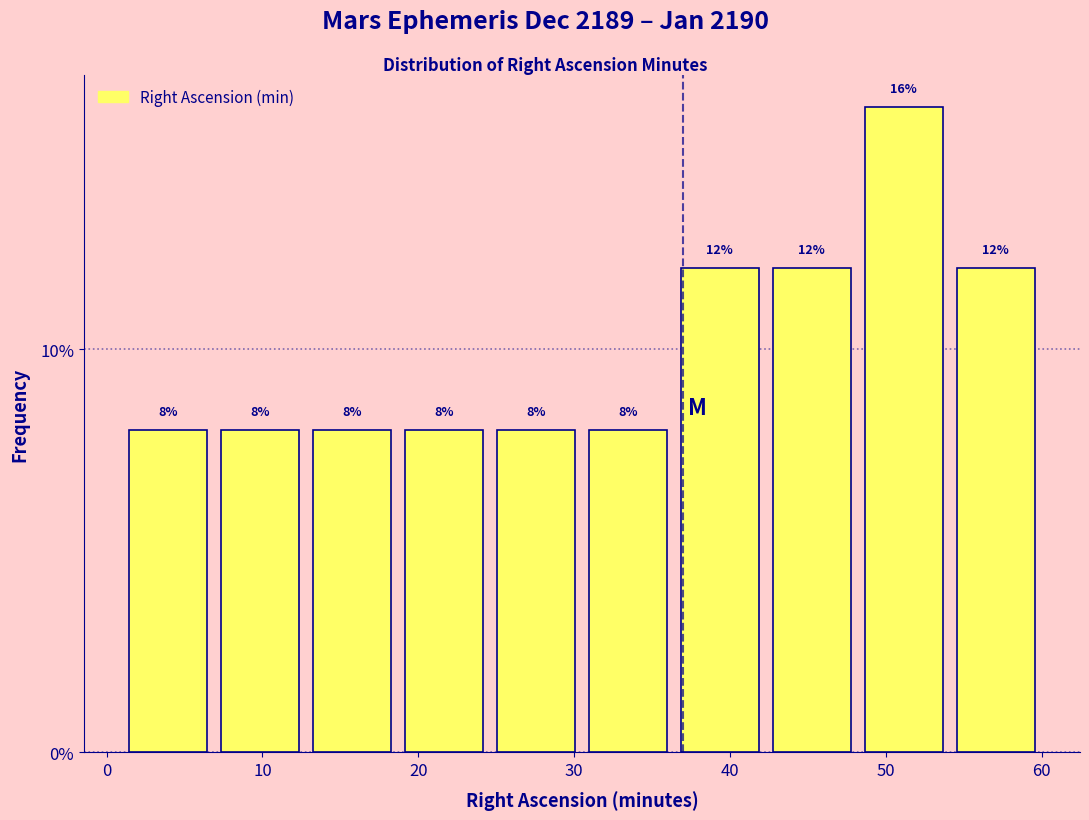

Reading left to right, transcribe this chart: for each bar, give the range it covers on the x-axis and its height. The bar edges are not printed on the chart, so give them approximately, as read against the axis.

1.0 to 6.9: 8
6.9 to 12.8: 8
12.8 to 18.7: 8
18.7 to 24.6: 8
24.6 to 30.5: 8
30.5 to 36.4: 8
36.4 to 42.3: 12
42.3 to 48.2: 12
48.2 to 54.1: 16
54.1 to 60.0: 12